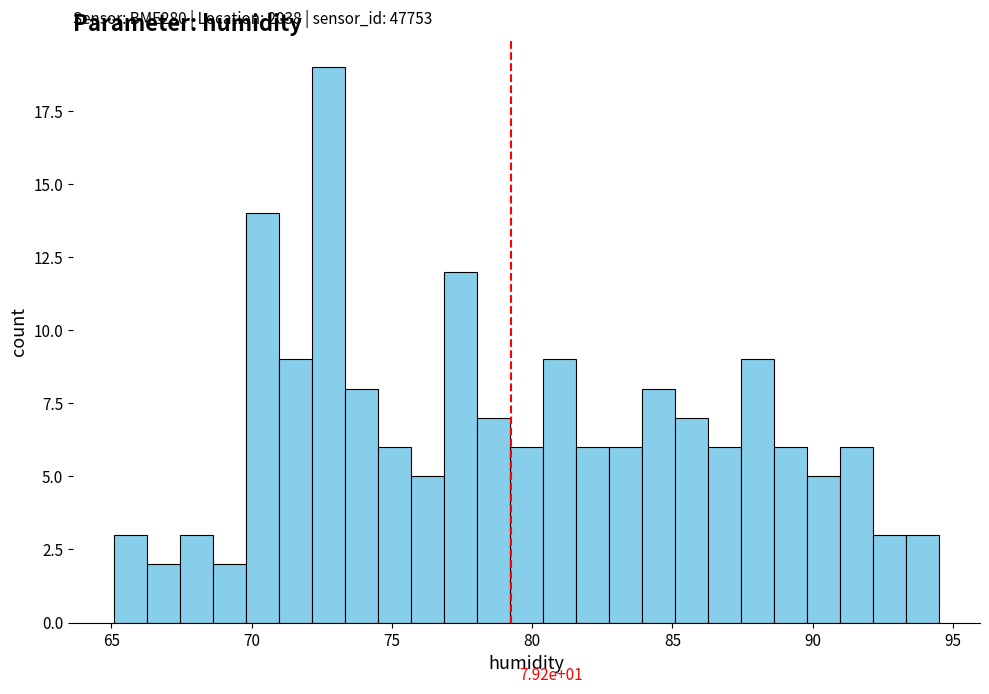

Read against the x-axis, roughly where is the centre of the tallest bar?

72.5